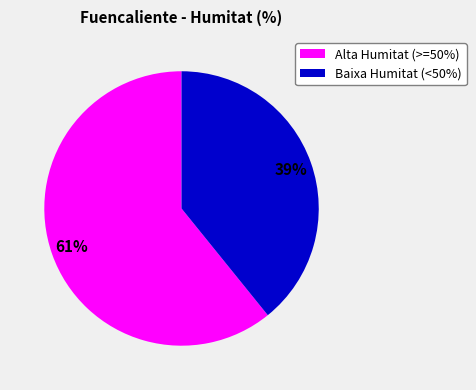

Is there any slice that represents more than half of the pie?

Yes